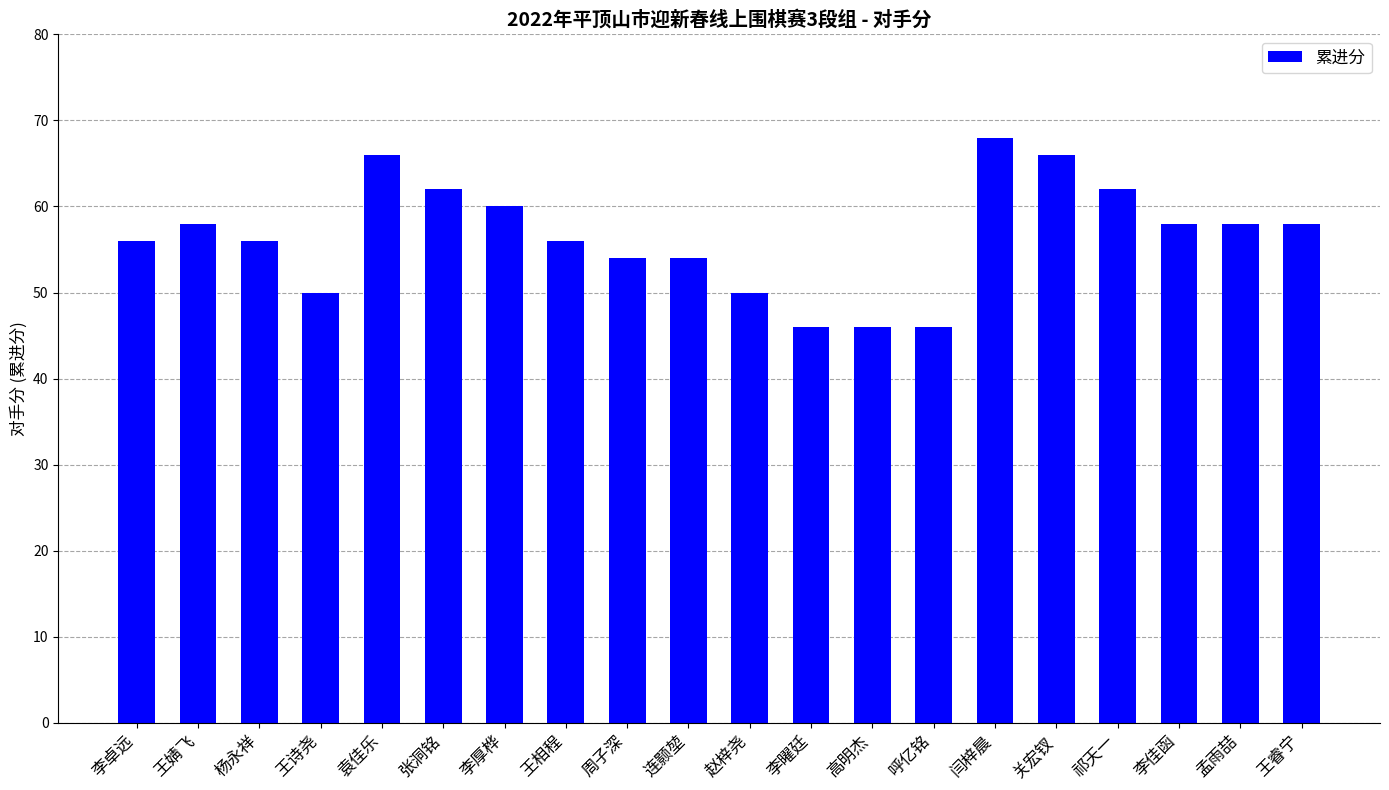

At which category does the chart reach its peak across all series?

闫梓晨